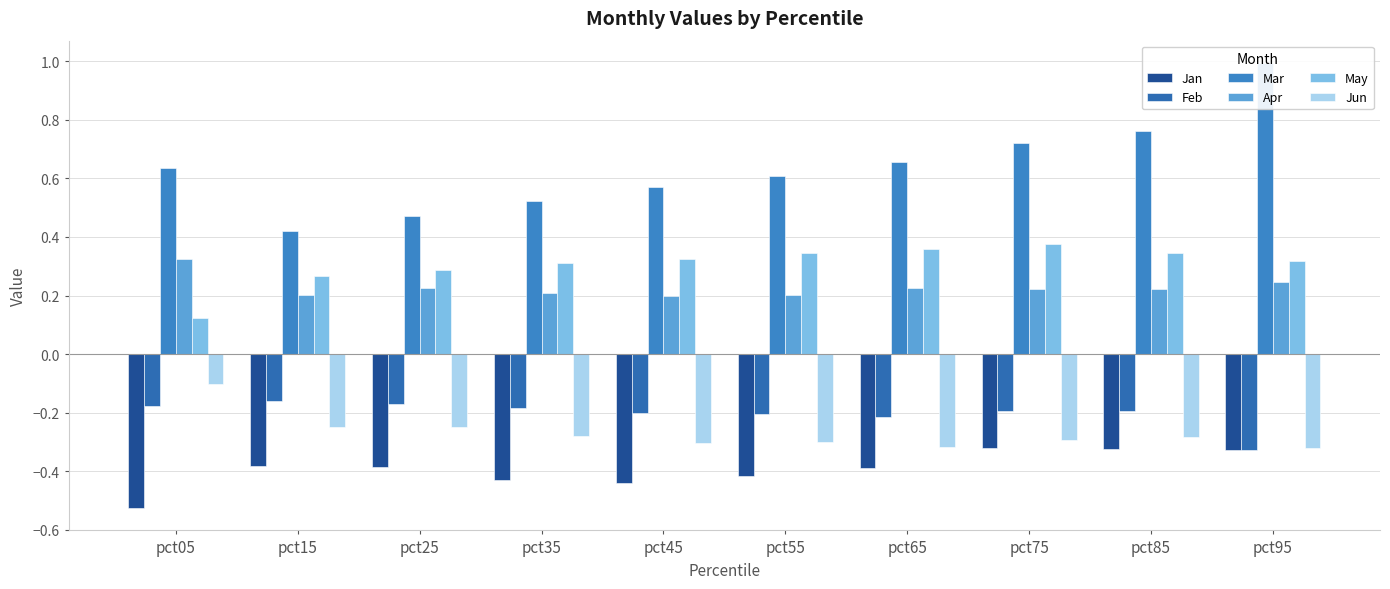

Which category has the highest value in the Apr series?

pct05